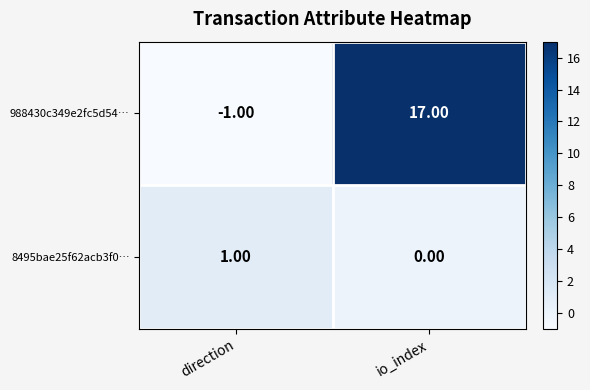

Is the value of 8495bae25f62acb3f0… at io_index greater than the value of 988430c349e2fc5d54… at io_index?

No